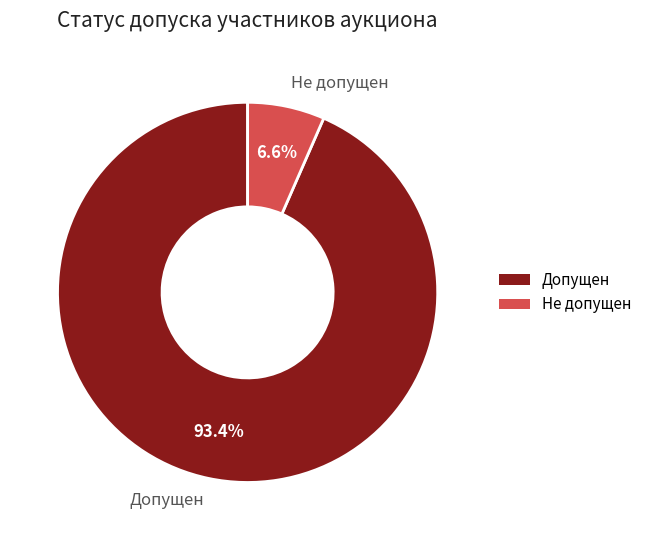

Does any single category account for the majority?

Yes